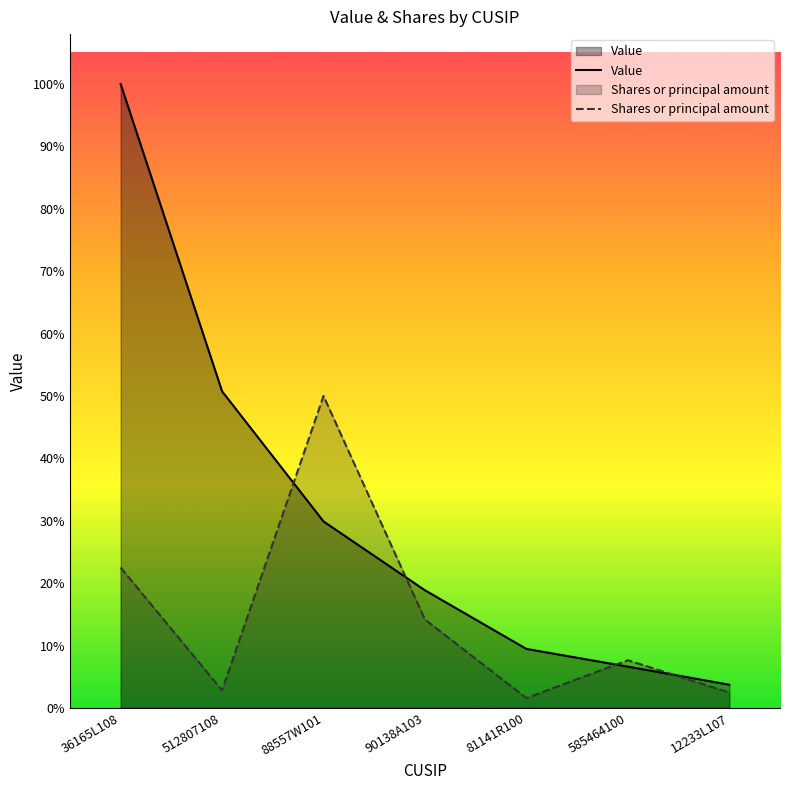

How many intersections are there between Value and Shares or principal amount?

4